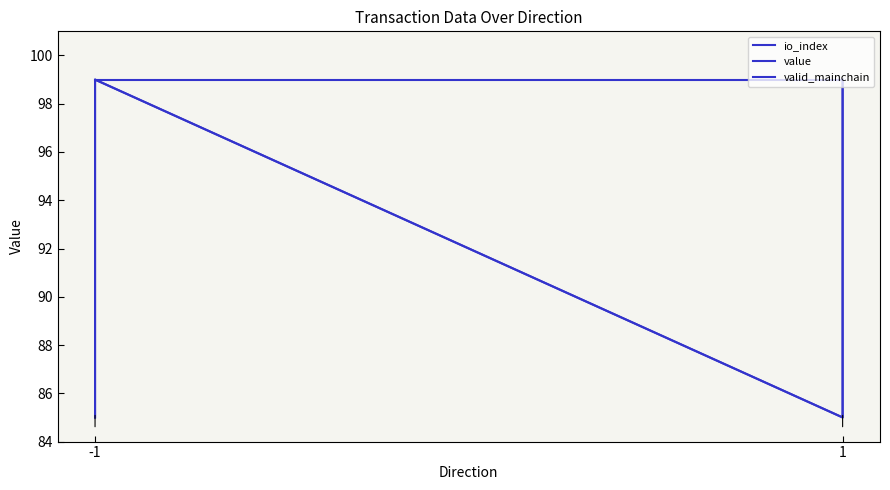

What is the sum of all valid_mainchain values?

396